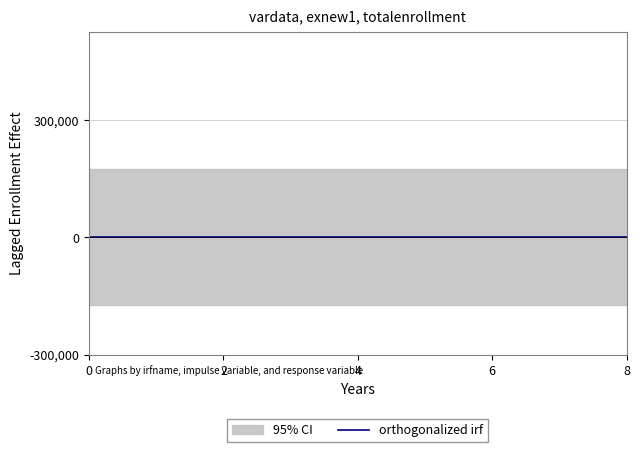

True or false: high has more than 0 points higher than both neighbors.

False